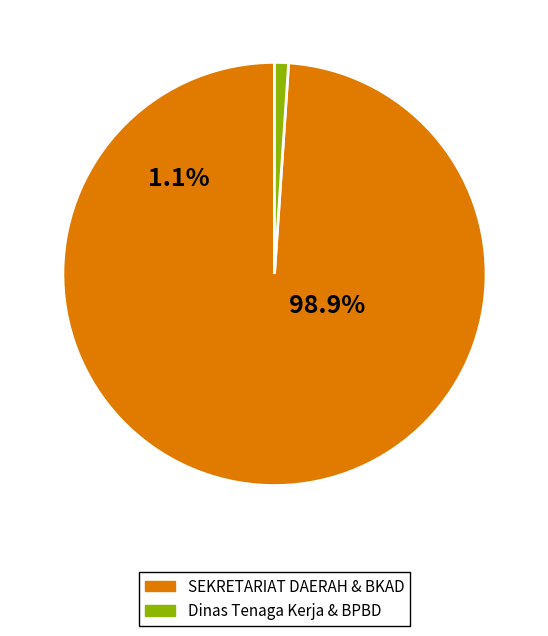

Is Badan Keuangan dan Aset Daerah the majority of the pie?

No